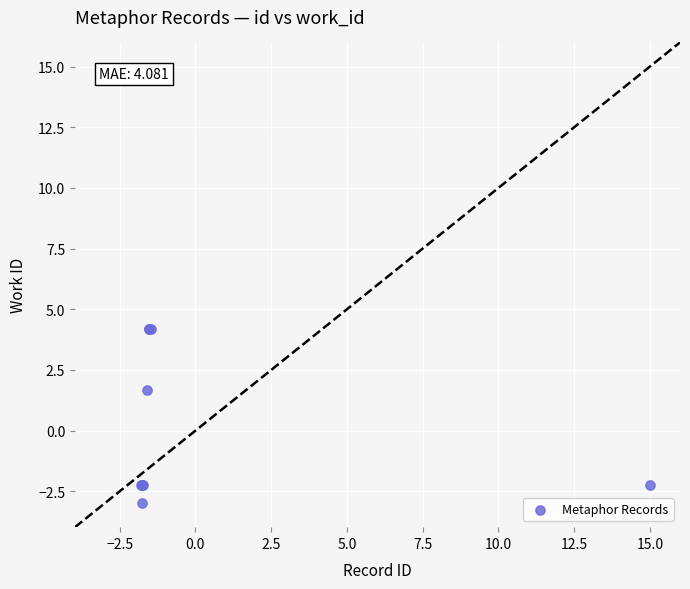

What Y value in the scatter plot is closest to 0?

1.7